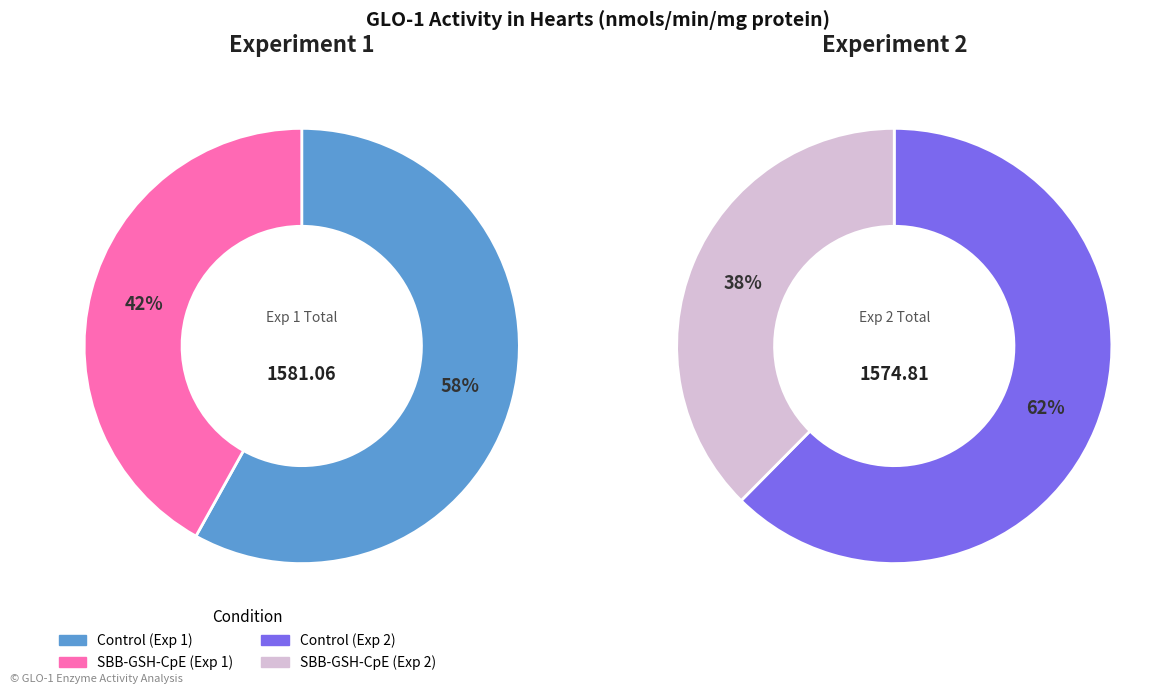

Is there any slice that represents more than half of the pie?

Yes